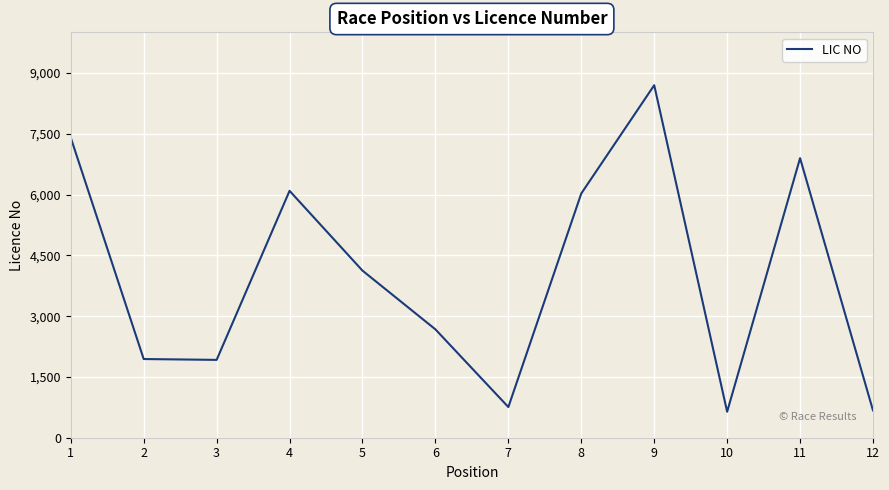

What is the difference between the values at 4 and 6?

3419